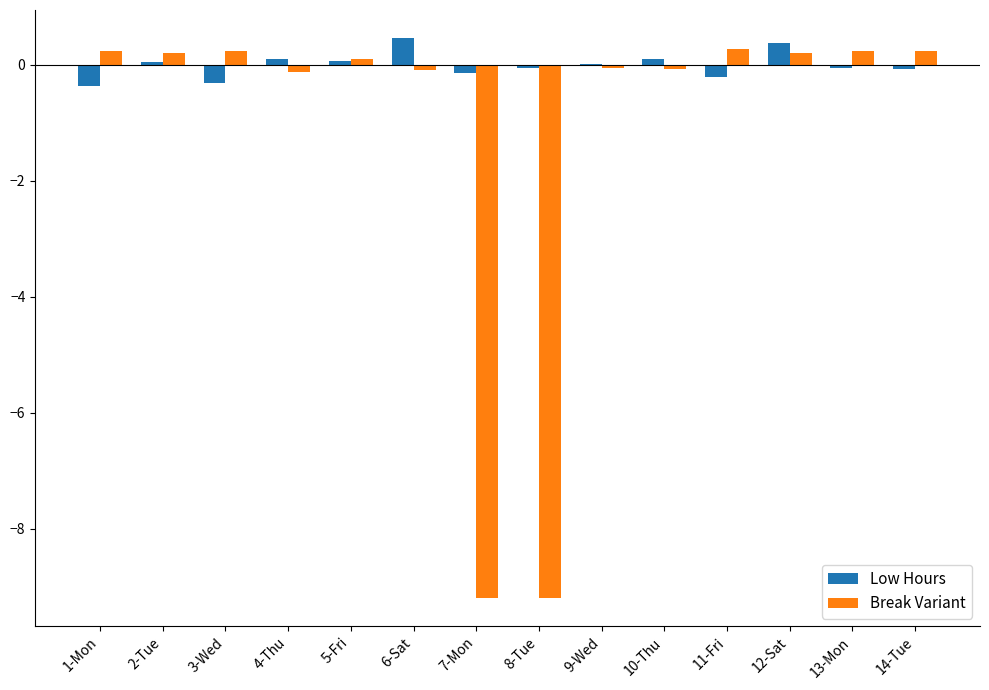

How many categories are shown in the chart?

14